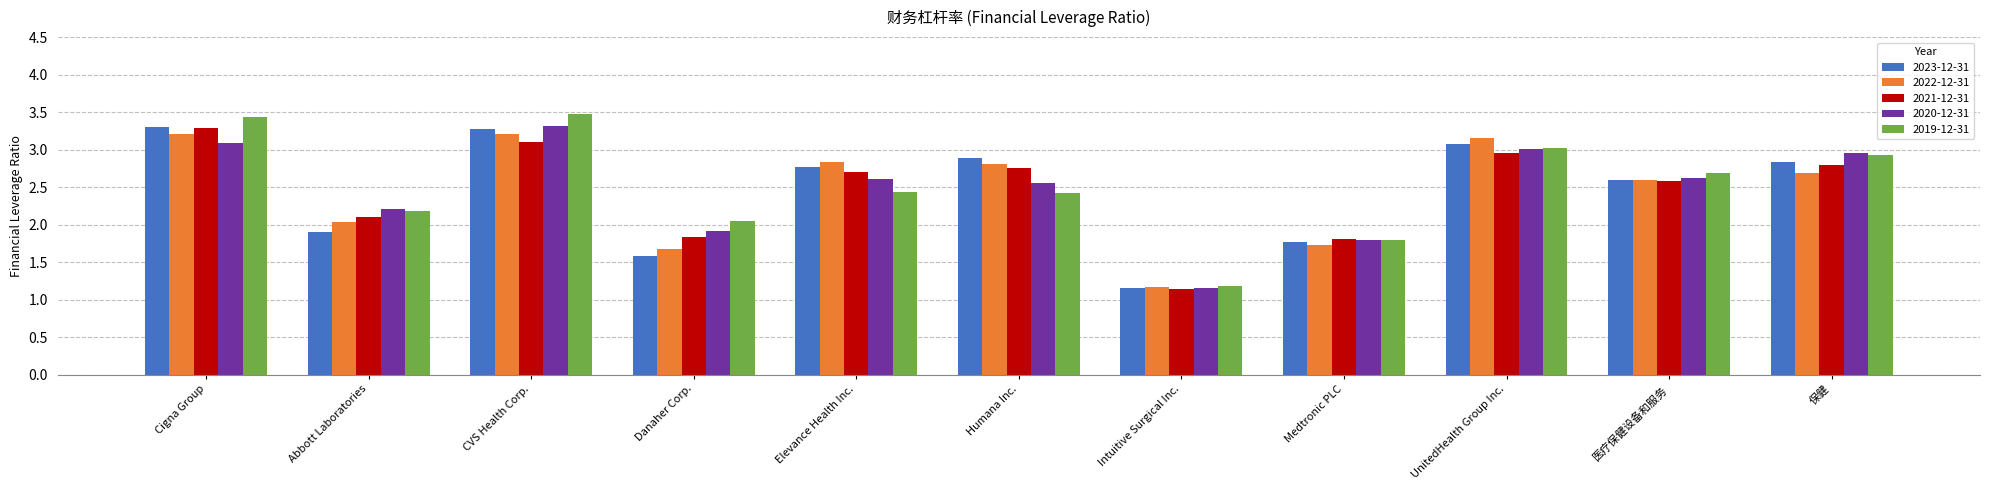

What is the difference between the second highest and second lowest values in the 2020-12-31 series?

1.3